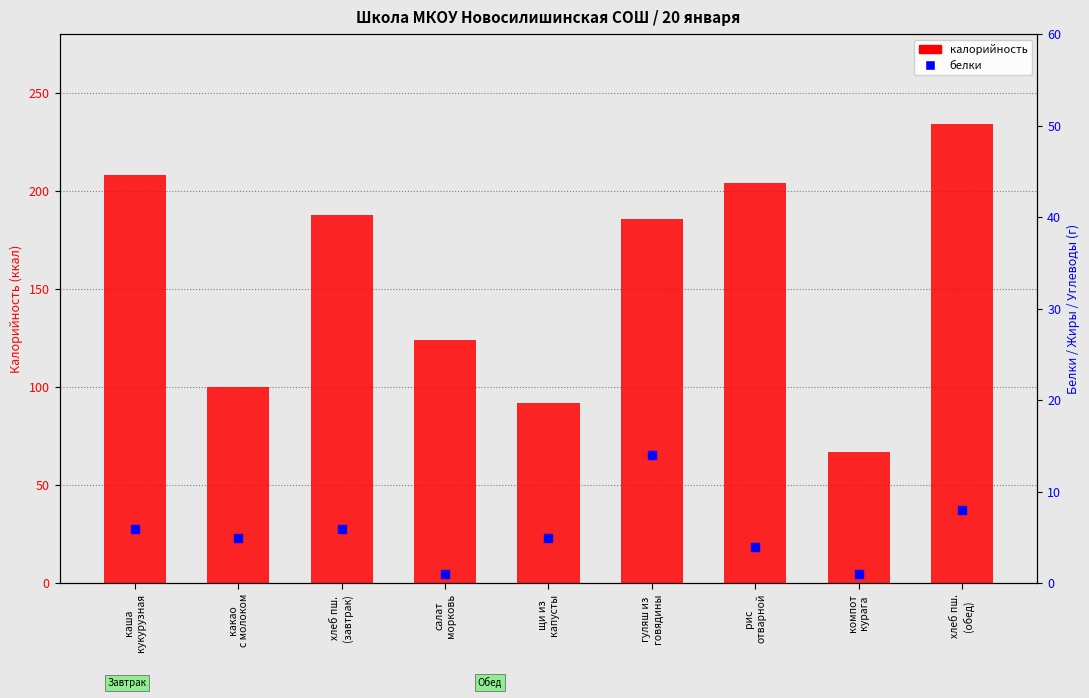

What is the total value across all series at какао
с молоком?

105